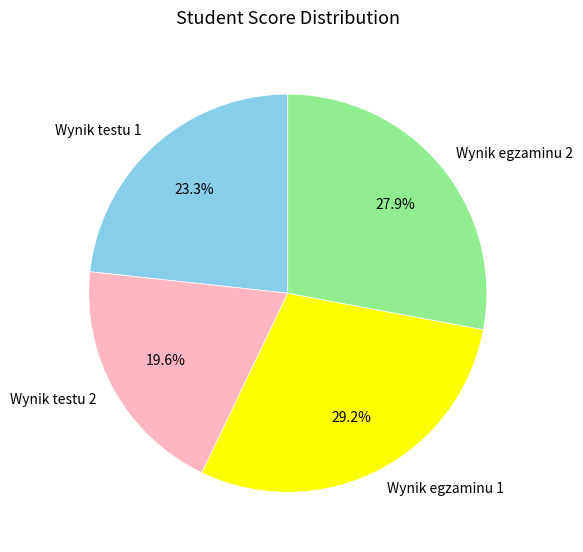

Count the number of slices in the pie.

4